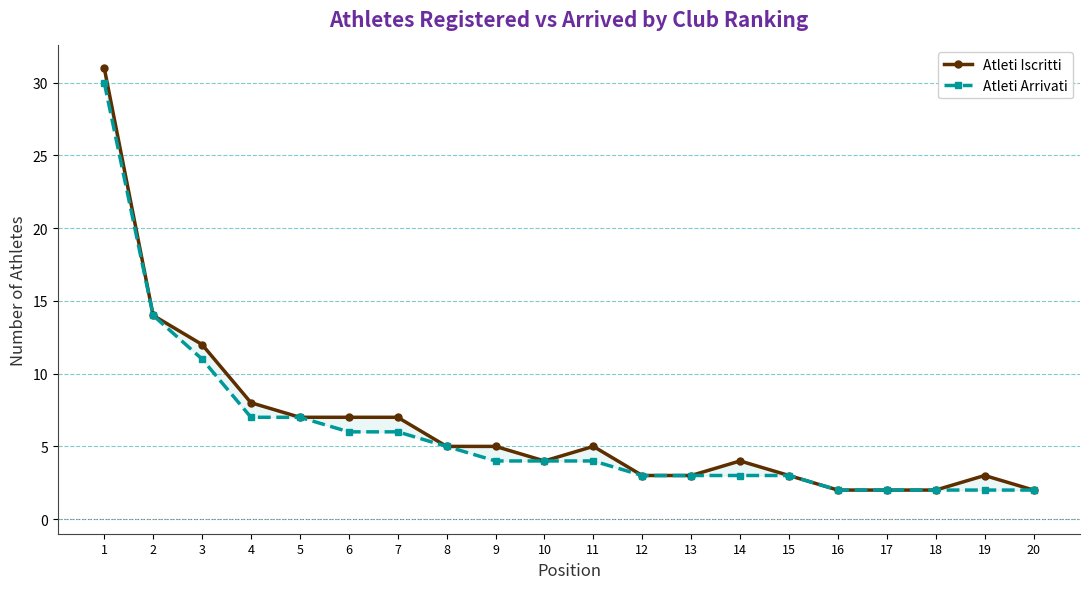

Is it true that Atleti Iscritti equals 2 at 20?

True